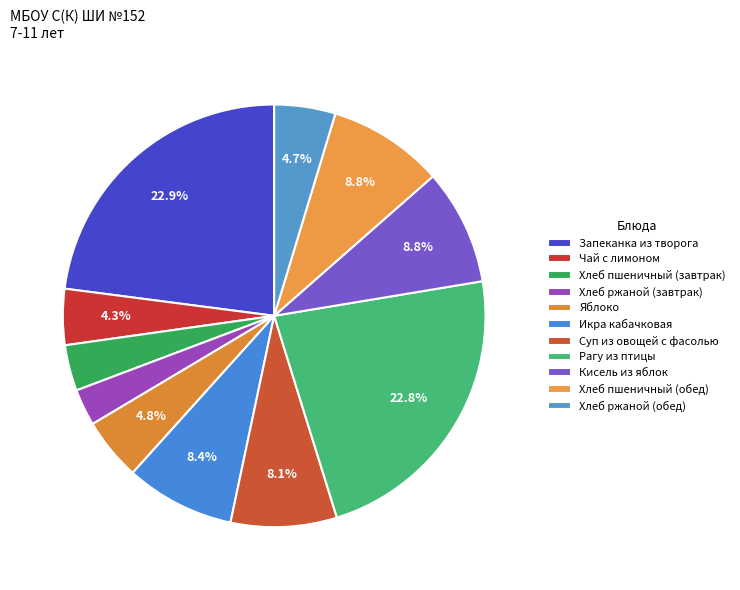

Is there a majority slice in this chart?

No